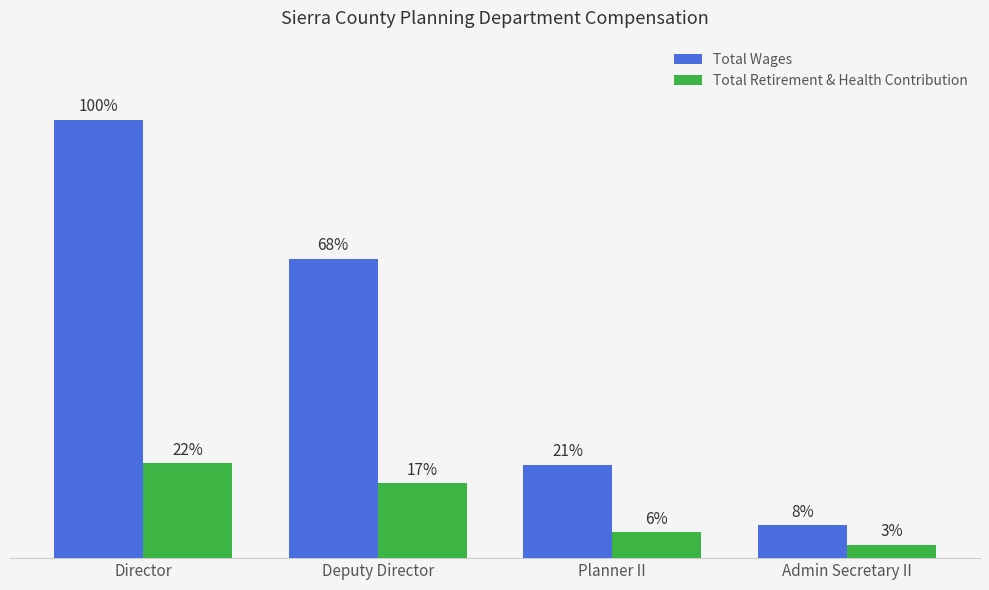

Which series changed the most between Director and Deputy Director?

Total Wages